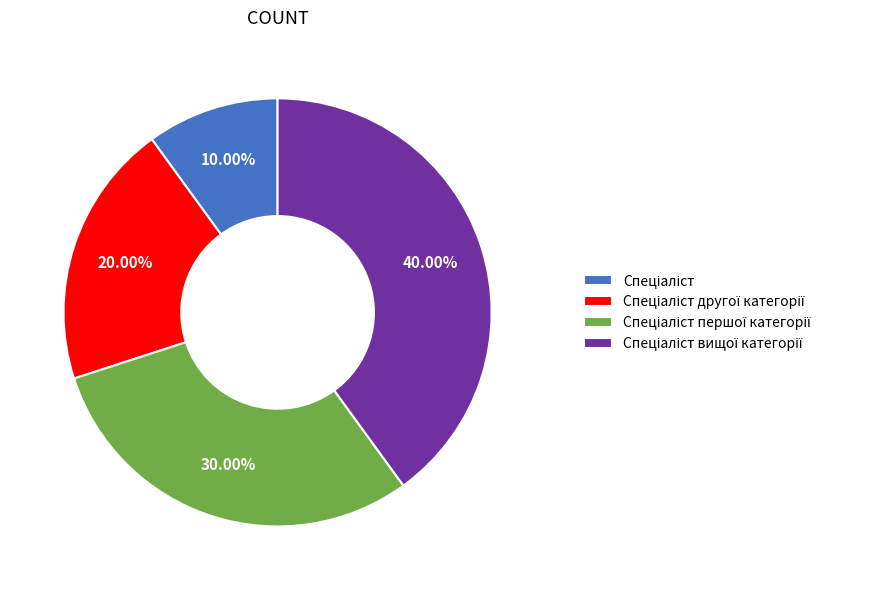

To the nearest percent, what is the difference between the largest and smallest slice percentages?

30%